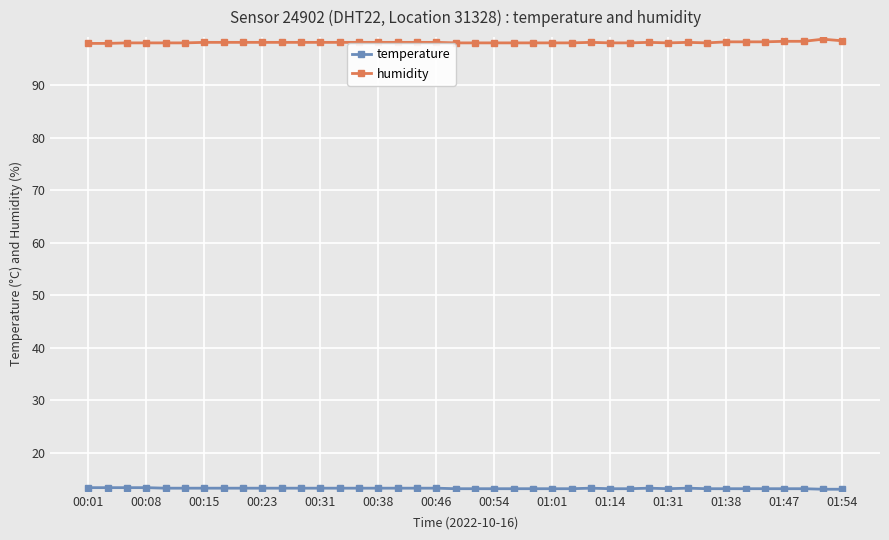

What is the minimum value shown in the chart?

13.1